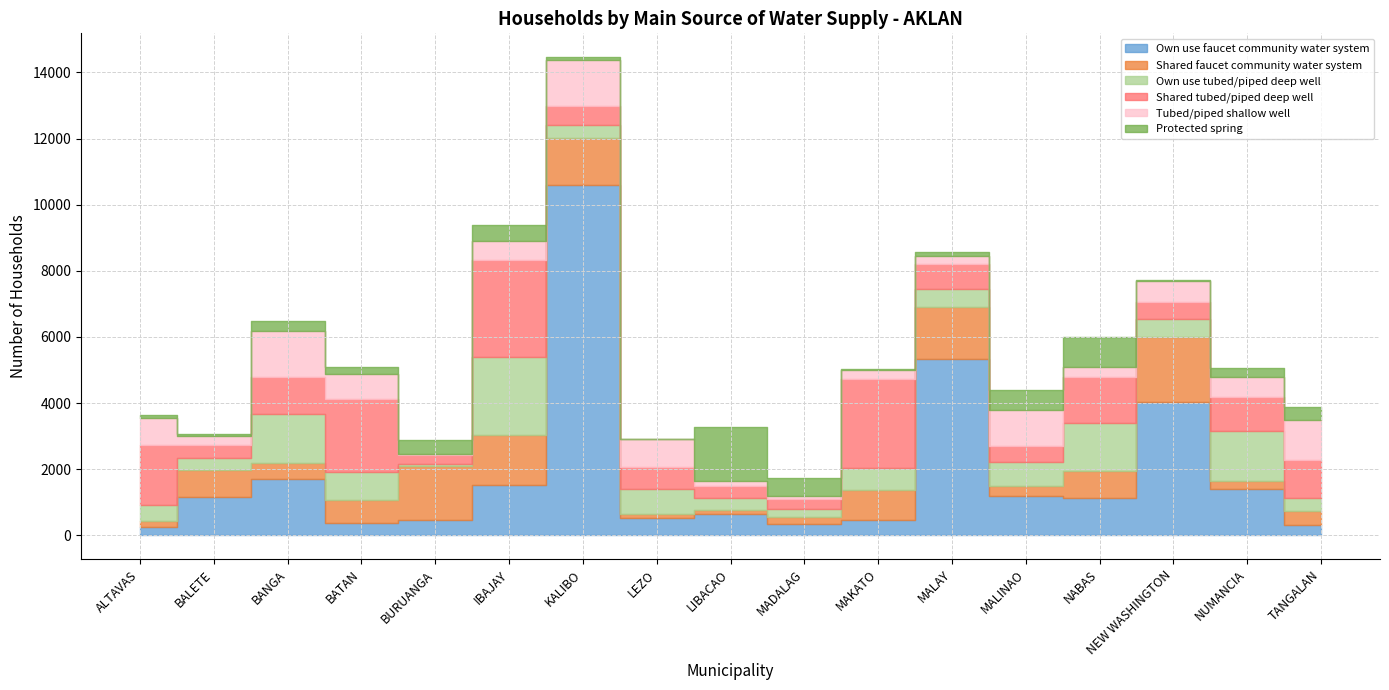

Between ALTAVAS and MALAY, which series saw the biggest shift?

Own use faucet community water system